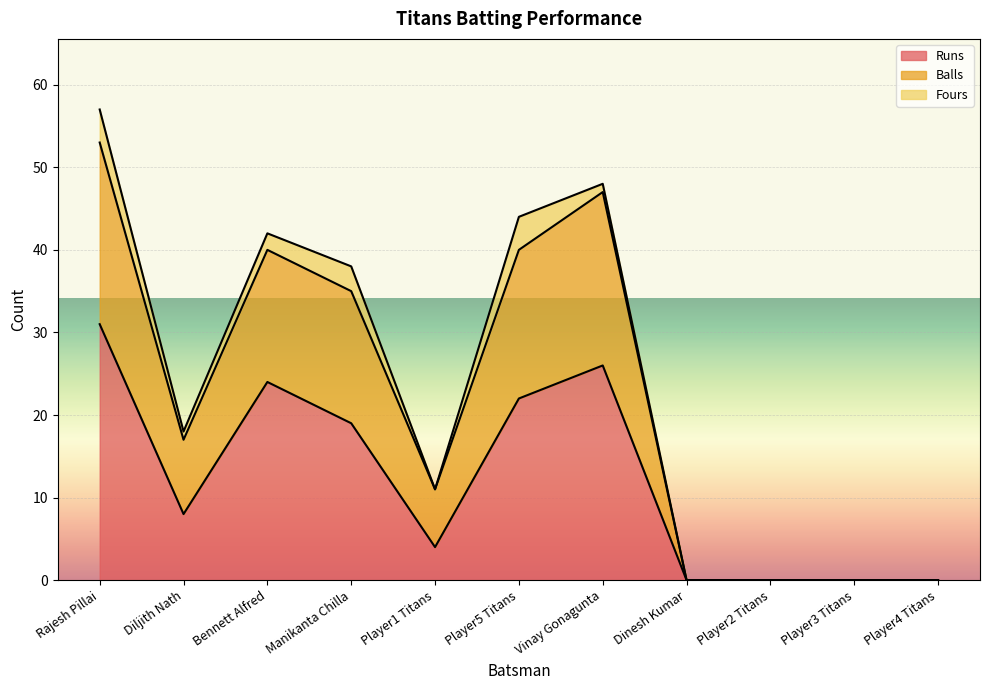

What is the label of the 4th point from the right?

Dinesh Kumar